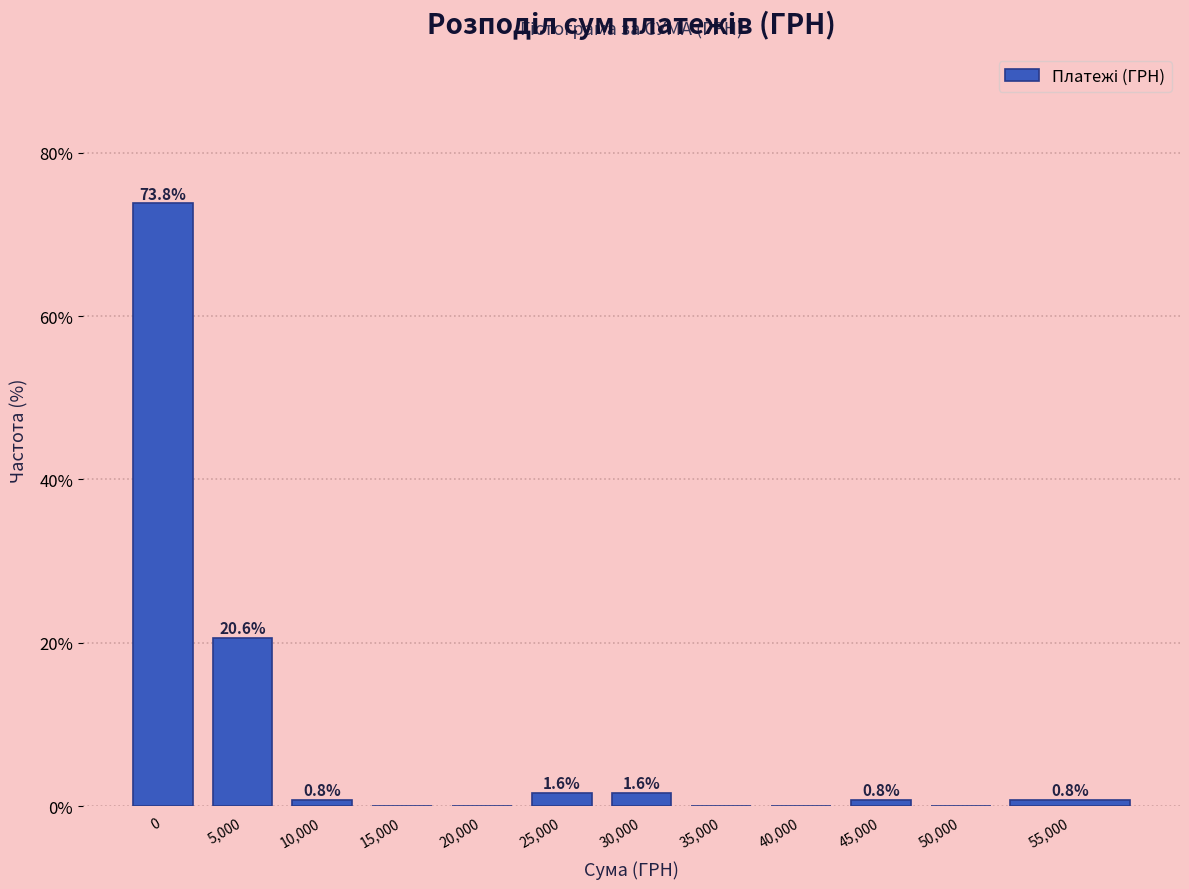

Reading left to right, list all the values displayed in this chart.

0=73.8	5,000=20.6	10,000=0.8	15,000=0.0	20,000=0.0	25,000=1.6	30,000=1.6	35,000=0.0	40,000=0.0	45,000=0.8	50,000=0.0	55,000=0.8